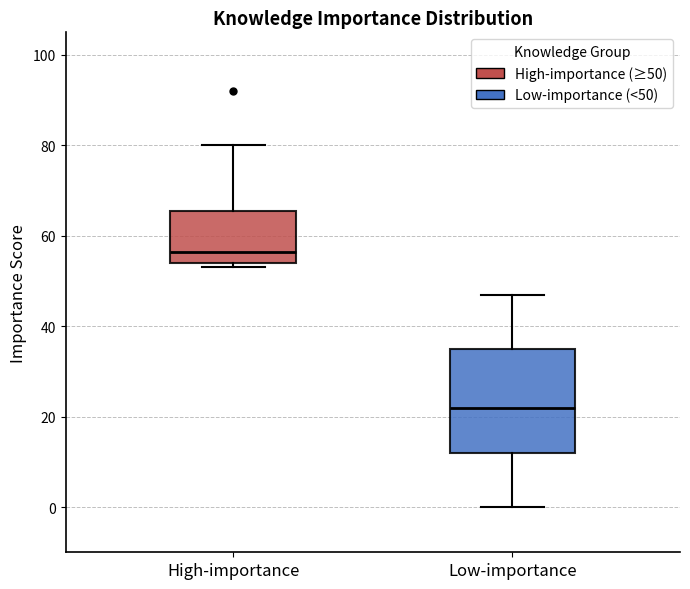

Reading left to right, transcribe this box plot: for each box, give where its median line is, the range the box spans, and where its two whiskers end, as read against the y-axis. The values are not printed on the chart, so give them approximately, as read against the axis.

High-importance: median 56, box 54 to 66, whiskers 54 (just below the box's lower edge) to 80
Low-importance: median 22, box 12 to 36, whiskers 0 to 48